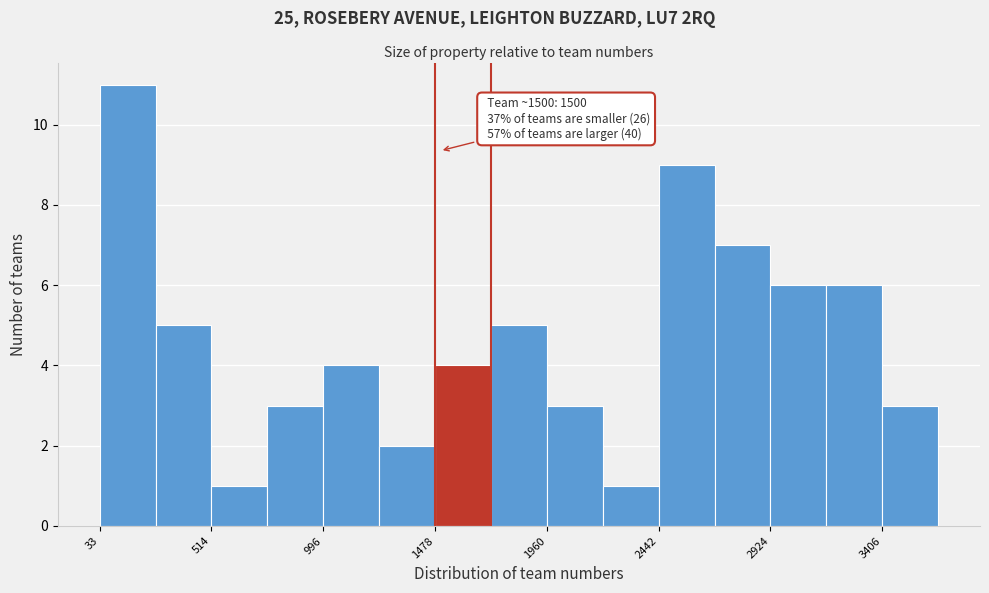

Which range on the x-axis has the tallest bar?

50 to 250